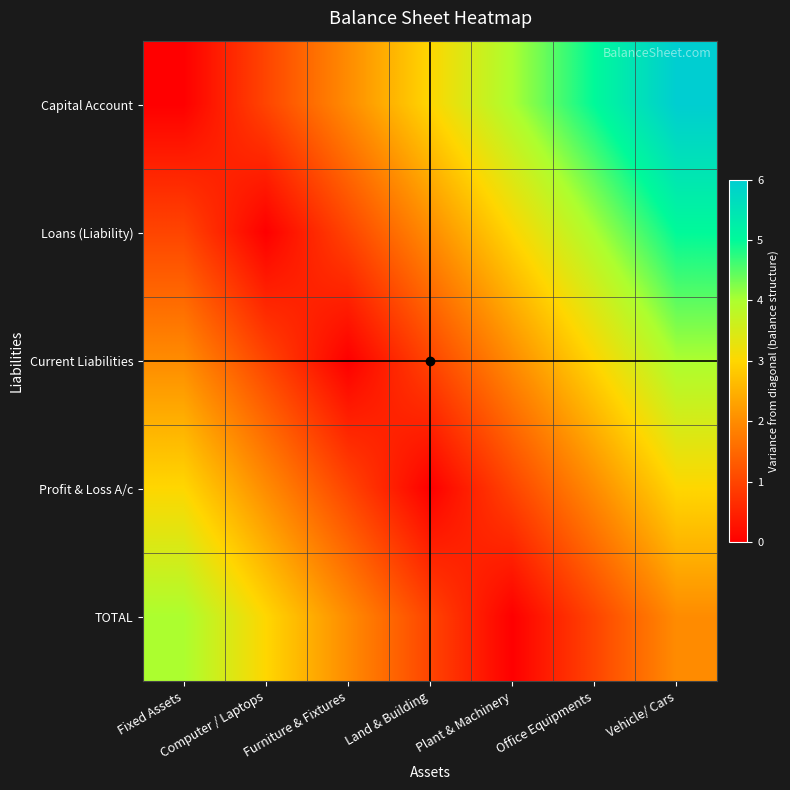

What is the spread (max minus min) of values at Computer / Laptops?

3